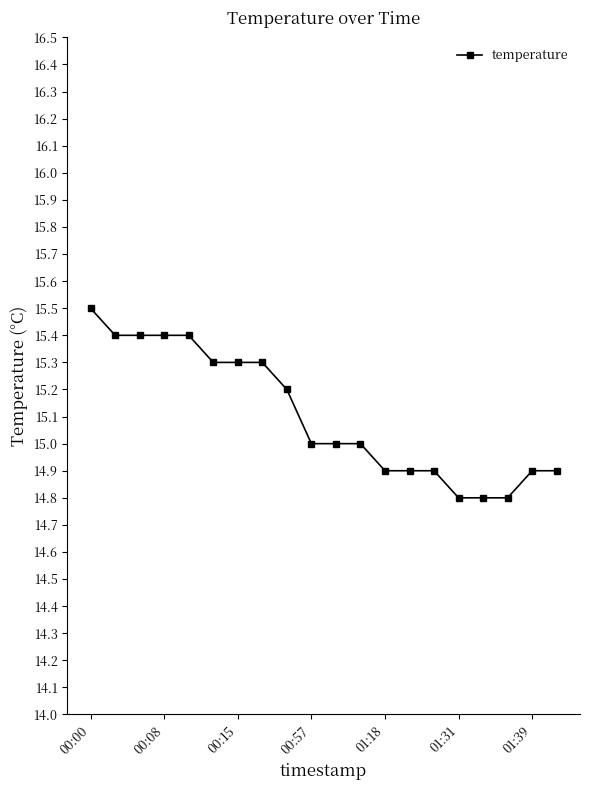

What is the value of the 11th point from the left?

15.0